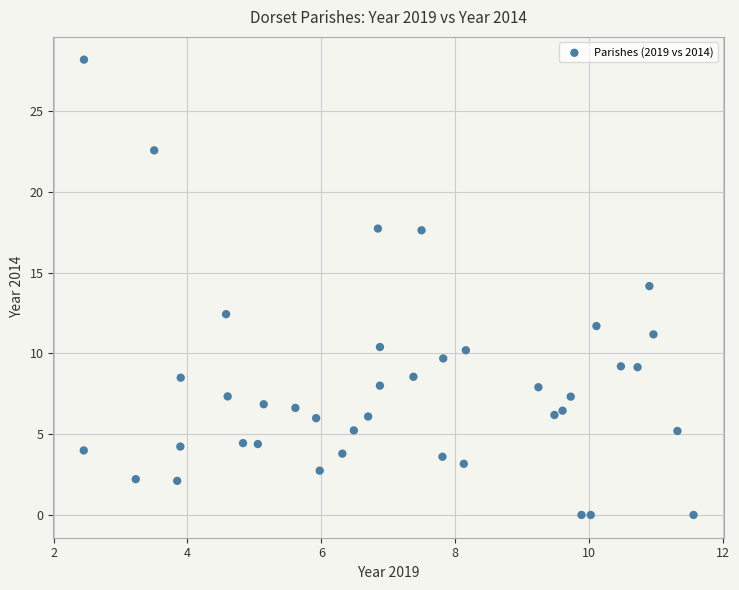

What is the range of X values (max minus min)?

9.1